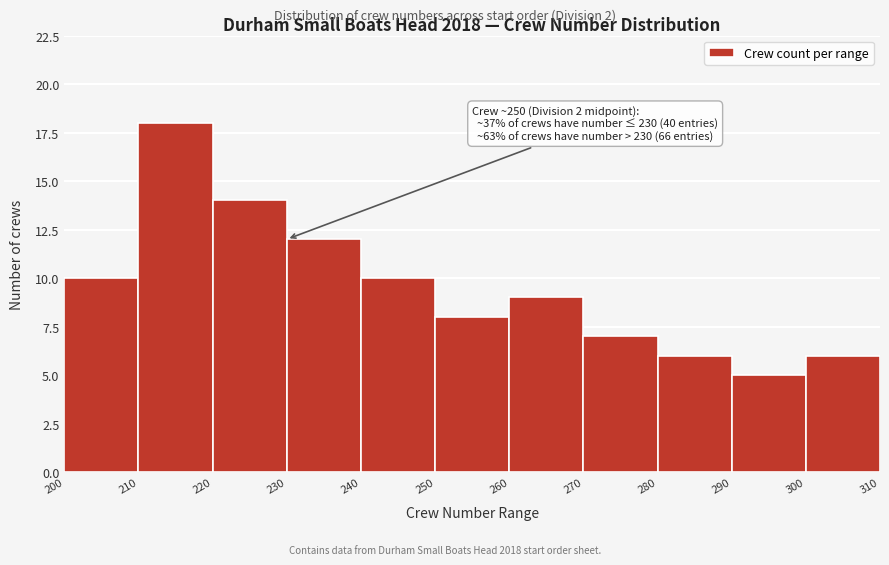

Over which range of the x-axis is the bar tallest?

210 to 220